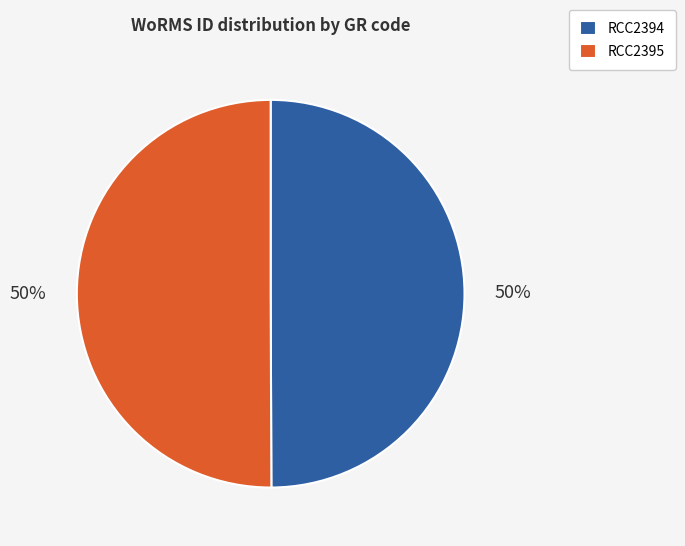

To the nearest percent, what portion does RCC2395 represent?

50%